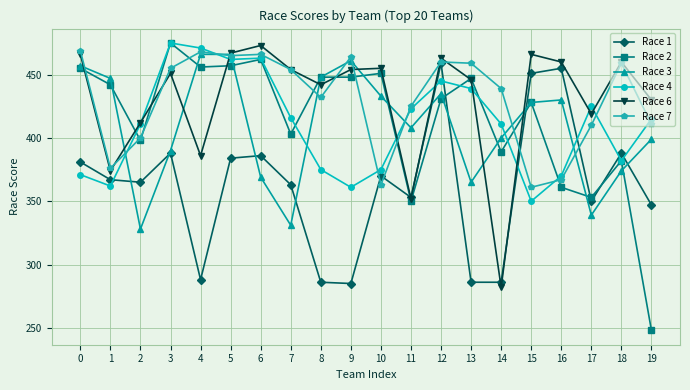

Where do Race 1 and Race 2 first cross each other?

10 and 11